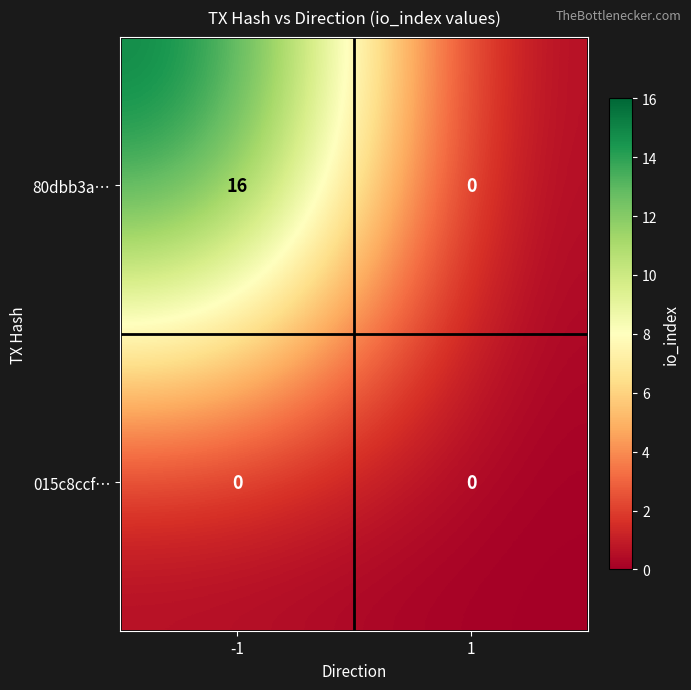

What is the difference between the highest and lowest values at -1?

16